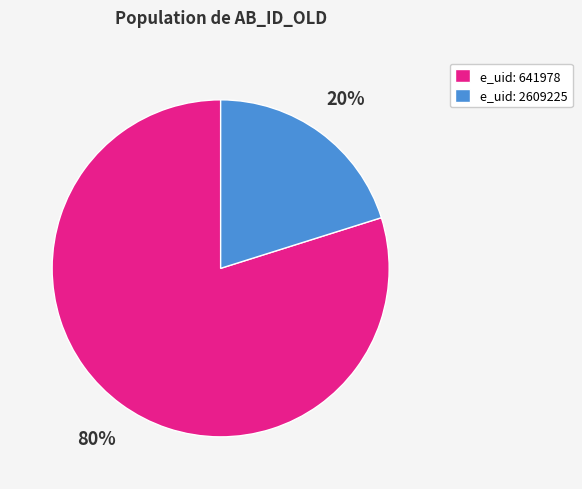

Which slice is the smallest?

e_uid: 2609225